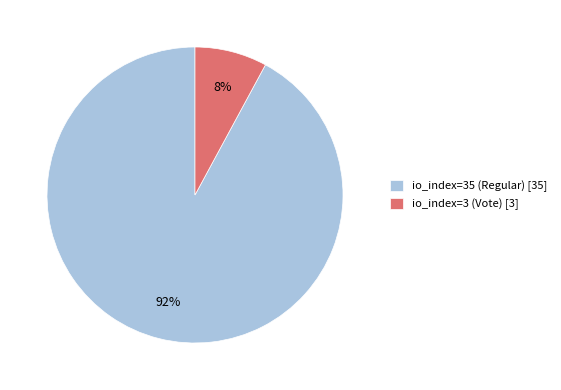

Does io_index=3 (Vote) account for over 50% of the chart?

No